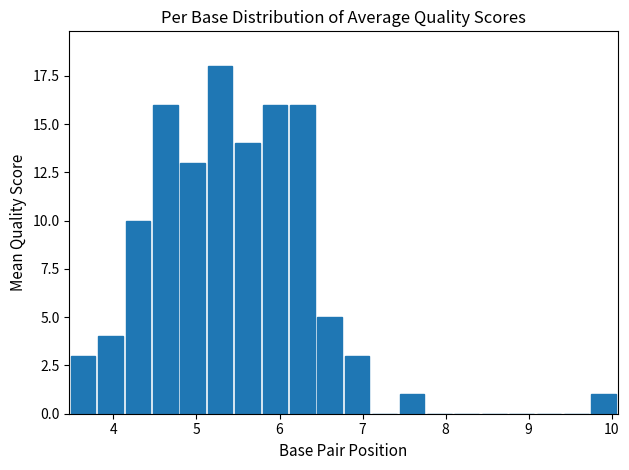

Read against the x-axis, roughly where is the centre of the tallest bar?

5.3